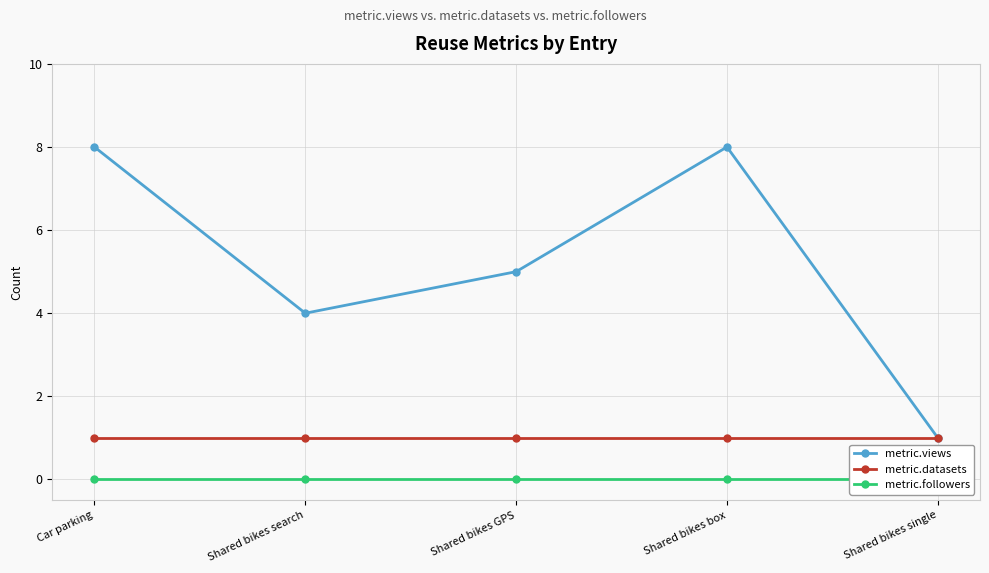

Which has a higher value, Shared bikes box or Shared bikes single?

Shared bikes box